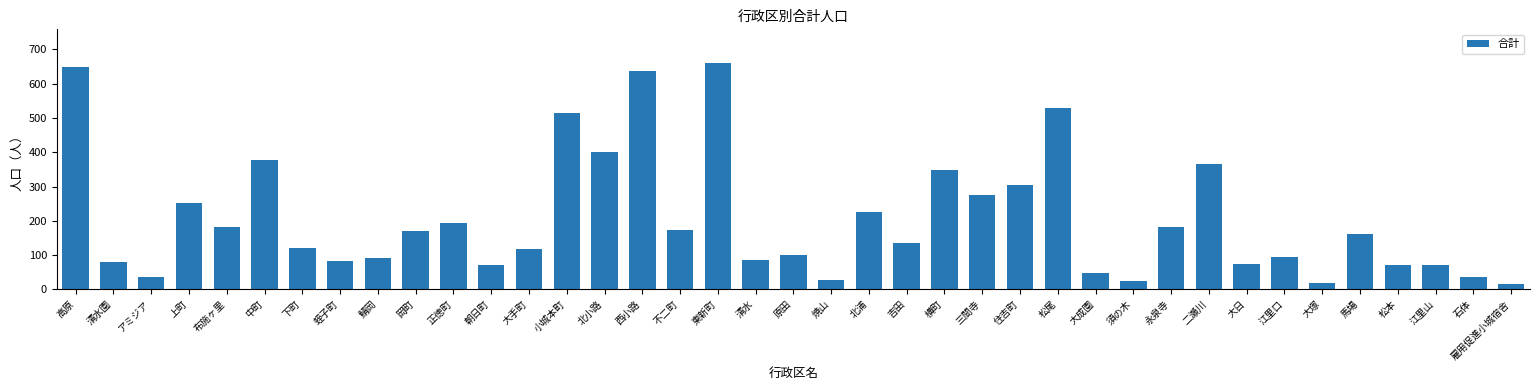

What is the difference between the values at 松本 and 鯖岡?

23